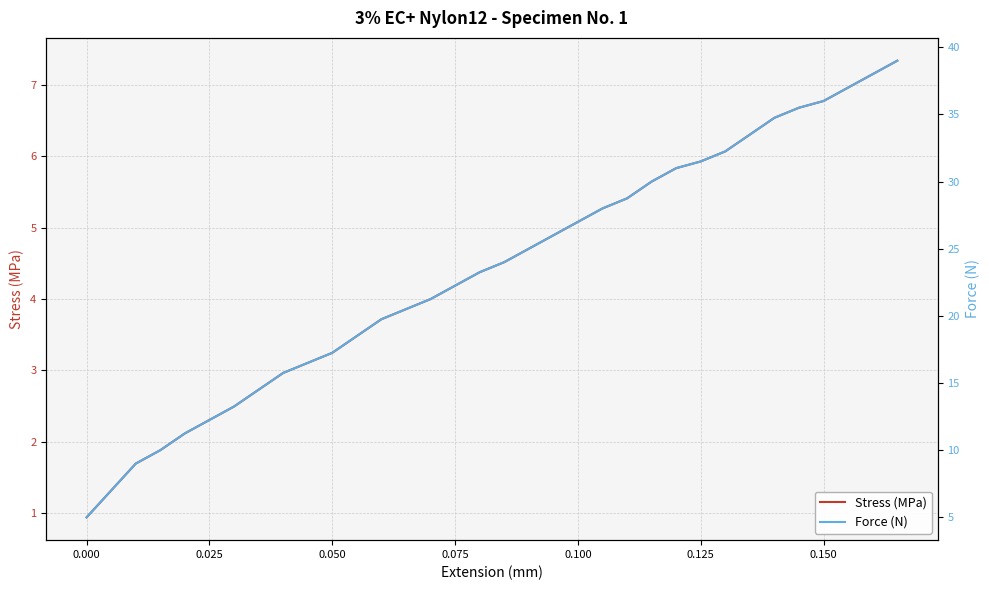

What is the minimum value for Stress (MPa)?

0.9